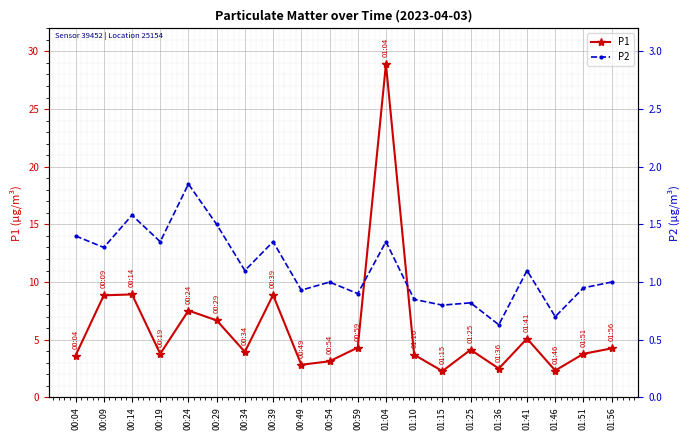

Reading right to left, list all the values displayed in this chart.

P1: 01:56=4.2	01:51=3.8	01:46=2.3	01:41=5.1	01:36=2.5	01:25=4.1	01:15=2.3	01:10=3.7	01:04=28.9	00:59=4.3	00:54=3.1	00:49=2.8	00:39=8.9	00:34=4.0	00:29=6.7	00:24=7.5	00:19=3.8	00:14=8.9	00:09=8.8	00:04=3.6
P2: 01:56=1.0	01:51=0.9	01:46=0.7	01:41=1.1	01:36=0.6	01:25=0.8	01:15=0.8	01:10=0.8	01:04=1.4	00:59=0.9	00:54=1.0	00:49=0.9	00:39=1.4	00:34=1.1	00:29=1.5	00:24=1.9	00:19=1.4	00:14=1.6	00:09=1.3	00:04=1.4